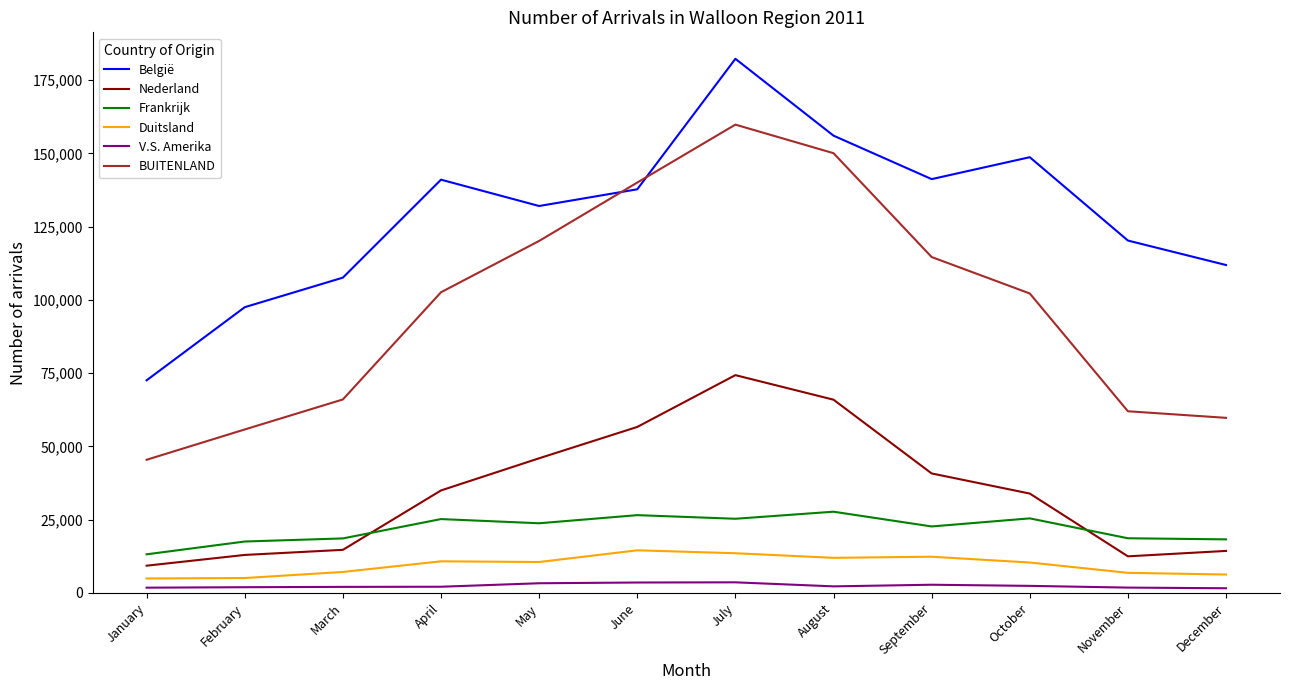

Rank the series by their maximum value, from highest to lowest.

België, BUITENLAND, Nederland, Frankrijk, Duitsland, V.S. Amerika